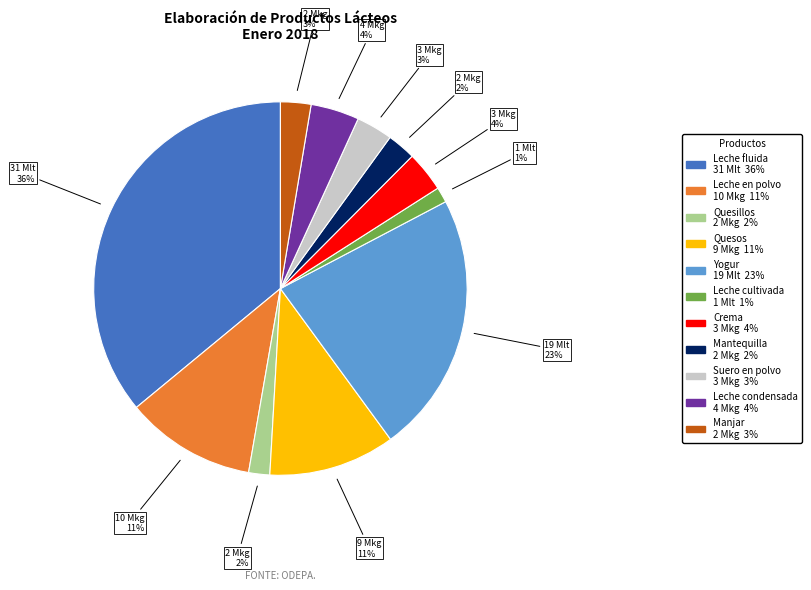

True or false: Yogur accounts for 23% of the total.

True